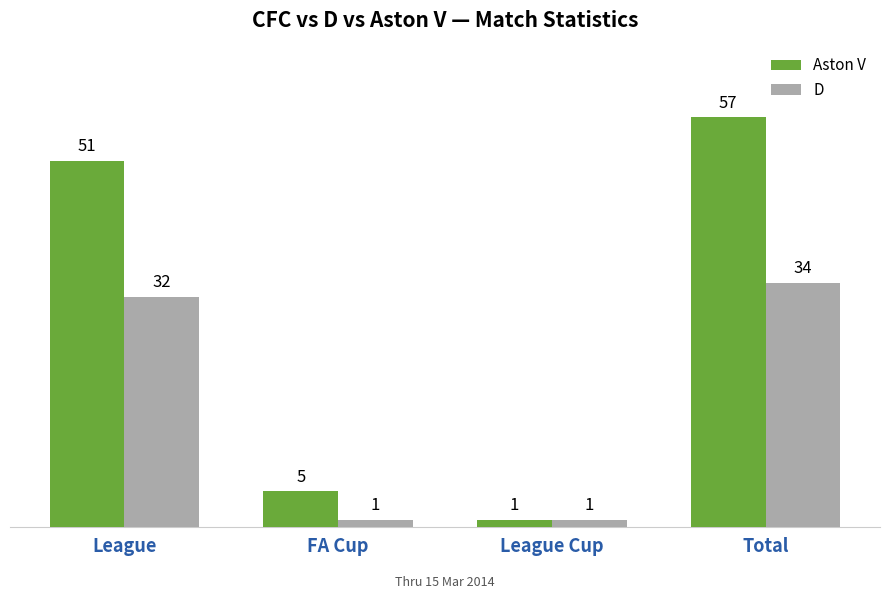

What is the difference between the Aston V values at League Cup and FA Cup?

4